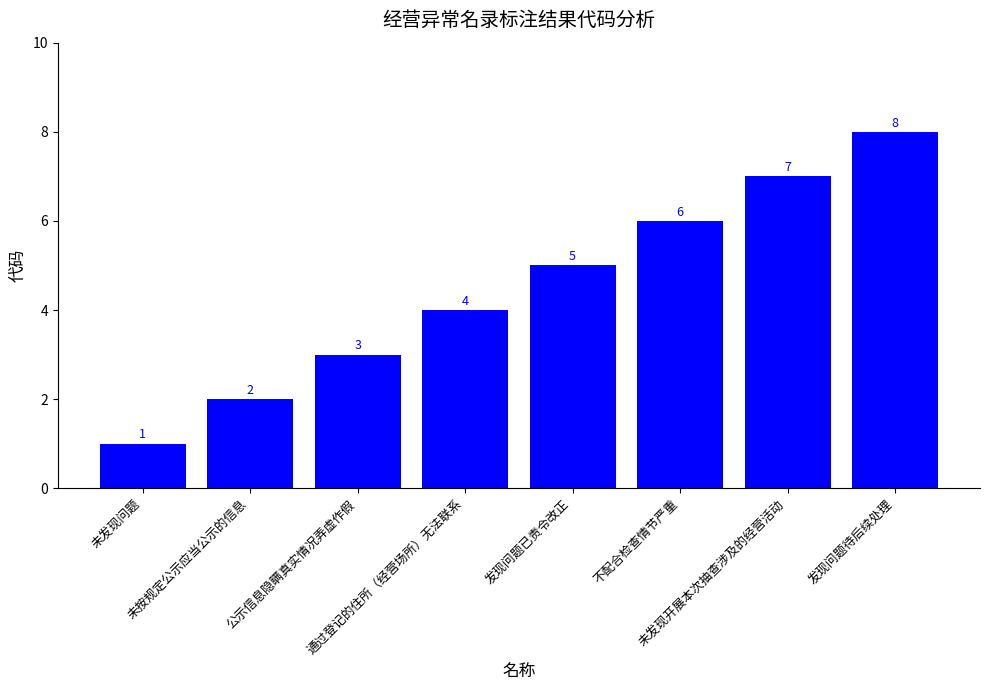

What position from the left is 不配合检查情节严重?

6